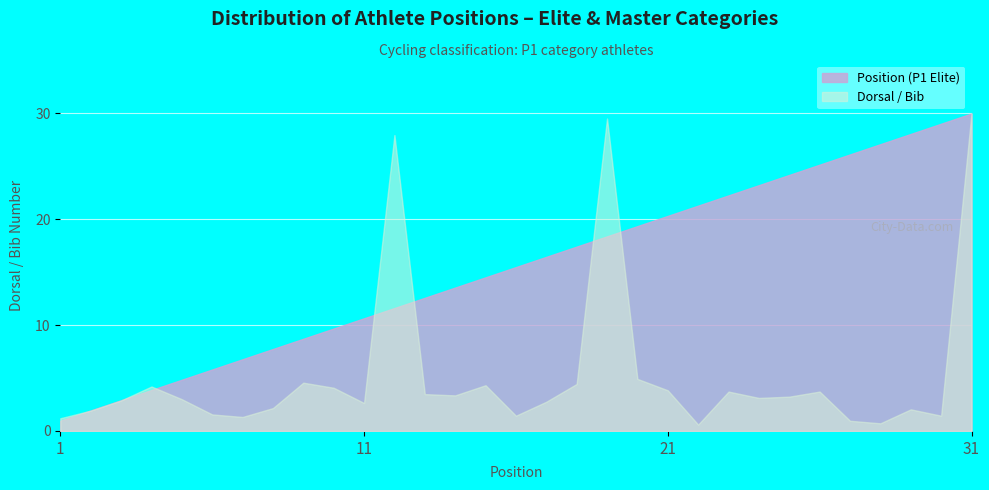

Between 8 and 24, which series saw the biggest shift?

Categoria P1 (Elite M1 M2)